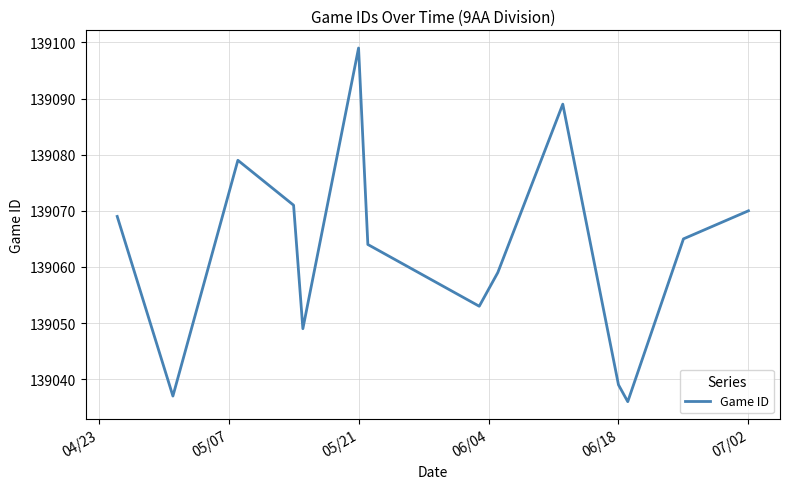

What is the difference between the maximum and minimum values?

63